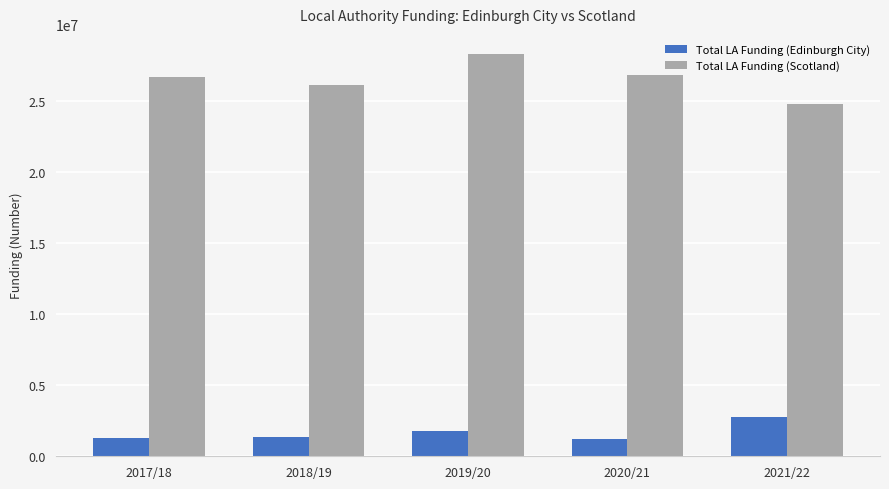

What is the difference between the highest and lowest values at 2020/21?

25571320.9